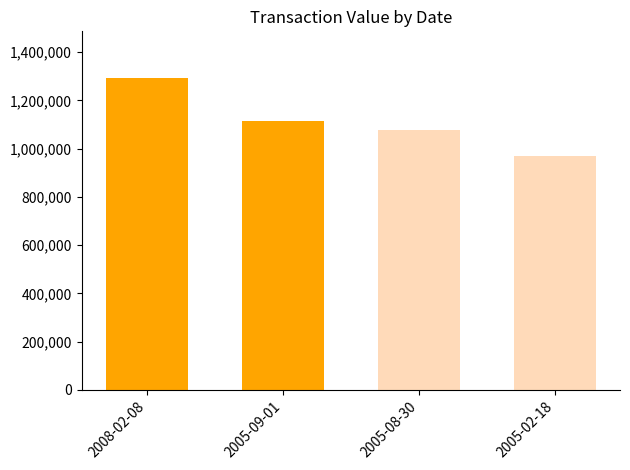

Is it true that the value at 2005-02-18 is 967272?

True